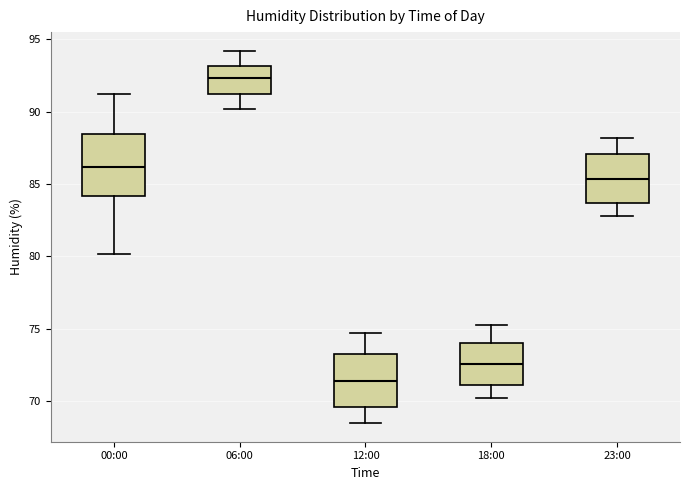

Reading left to right, transcribe this box plot: for each box, give where its median line is, the range the box spans, and where its two whiskers end, as read against the y-axis. The values are not printed on the chart, so give them approximately, as read against the axis.

00:00: median 86.0, box 84.0 to 88.5, whiskers 80.0 to 91.0
06:00: median 92.5, box 91.0 to 93.0, whiskers 90.0 to 94.0
12:00: median 71.5, box 69.5 to 73.5, whiskers 68.5 to 74.5
18:00: median 72.5, box 71.0 to 74.0, whiskers 70.0 to 75.5
23:00: median 85.5, box 83.5 to 87.0, whiskers 83.0 to 88.0